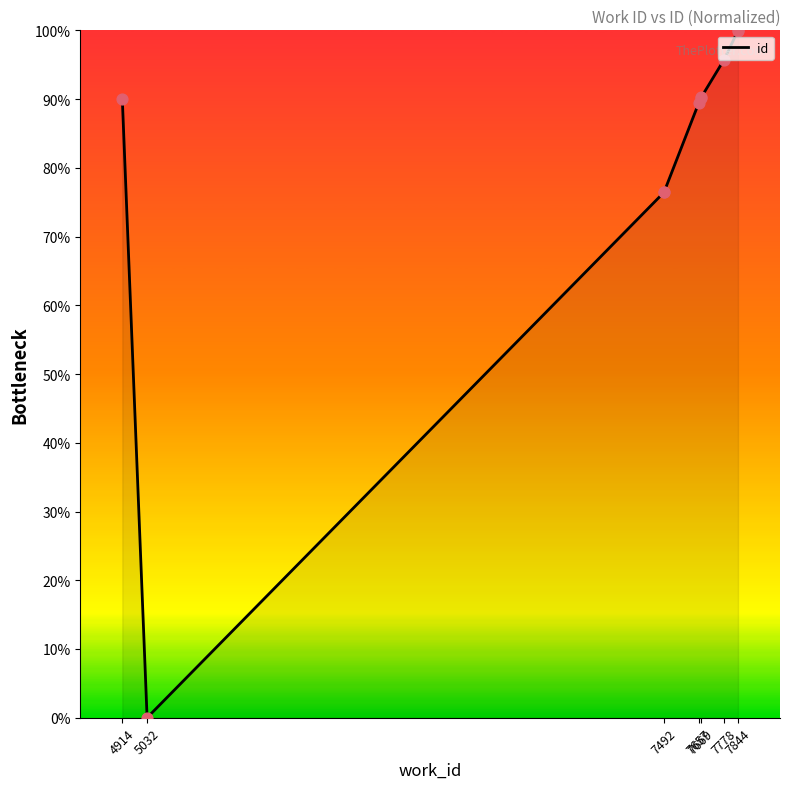

Approximately how many times larger is the value at 7844 compared to 4914?

1.1